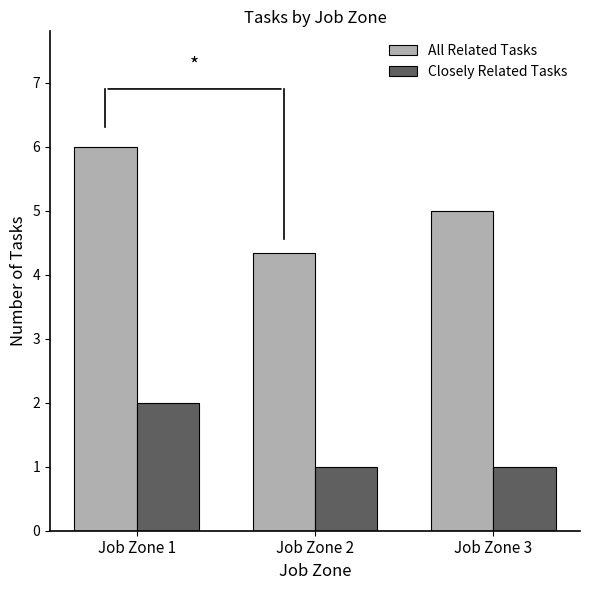

Where is All Related Tasks nearest to the value 5?

Job Zone 3